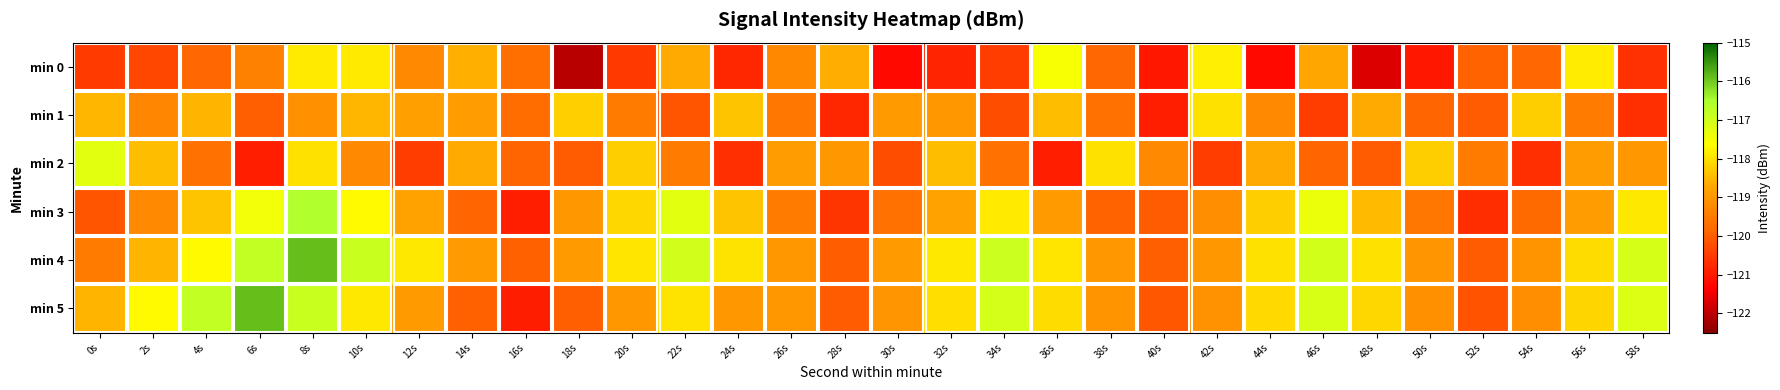

Which category has the lowest value across all series?

18s